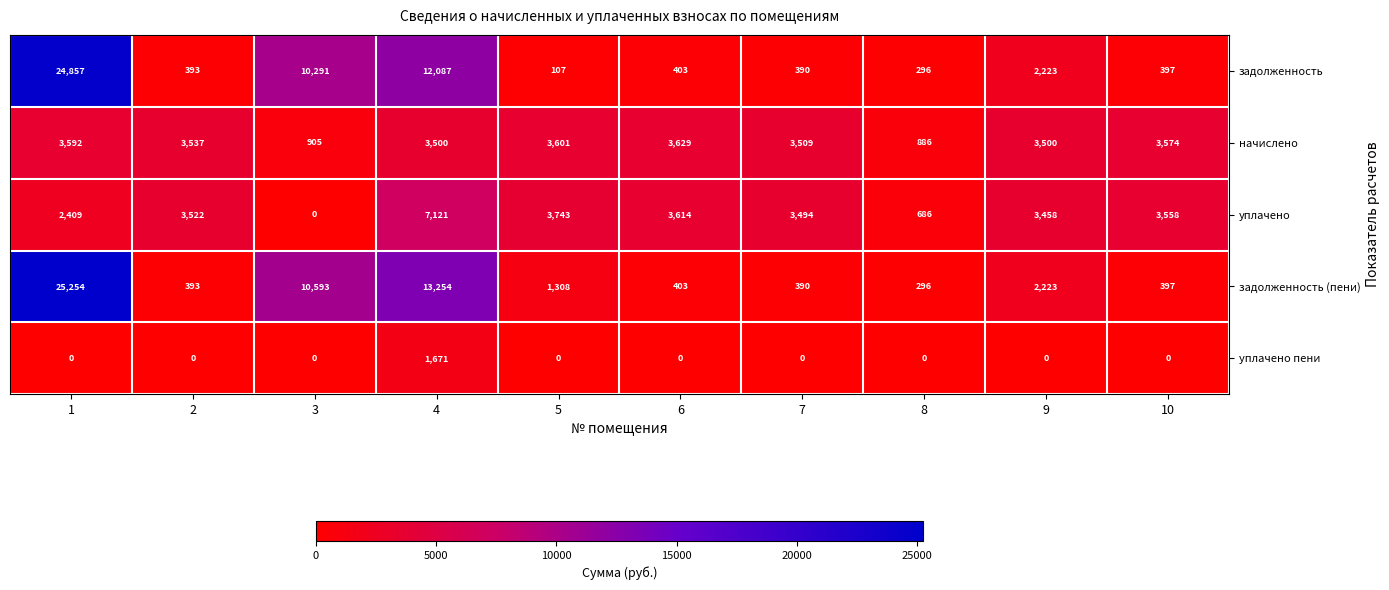

What is the difference between the начислено values at 8 and 5?

2715